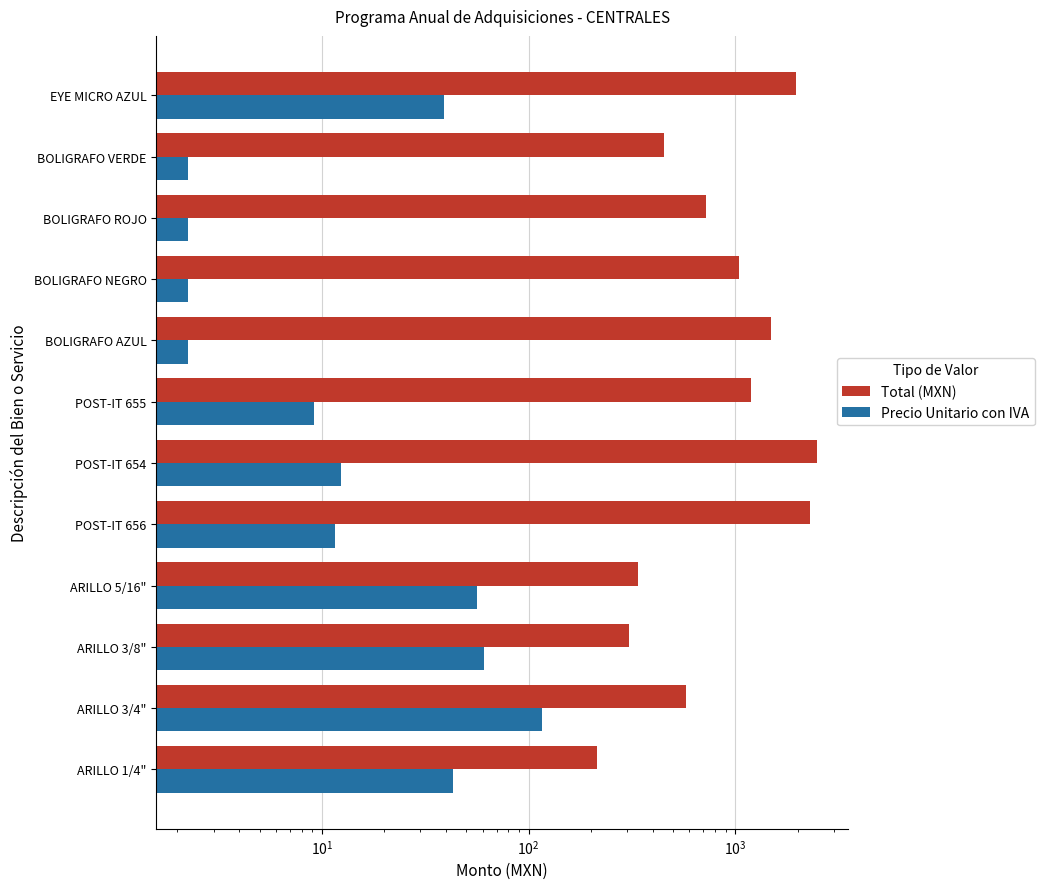

Rank the series by their maximum value, from highest to lowest.

Total (MXN), Precio Unitario con IVA